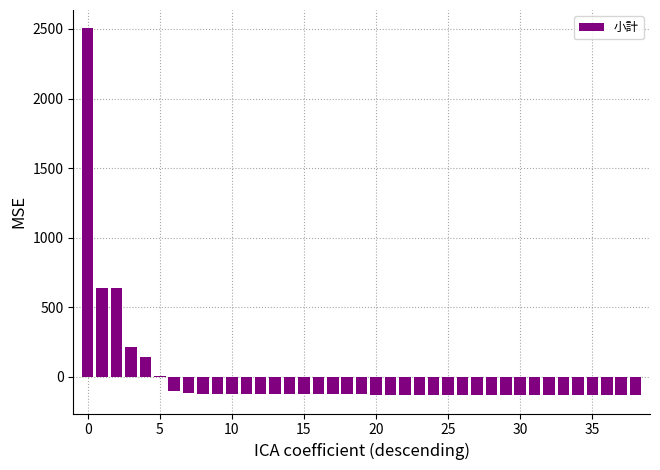

What is the greatest value displayed?

2504.3